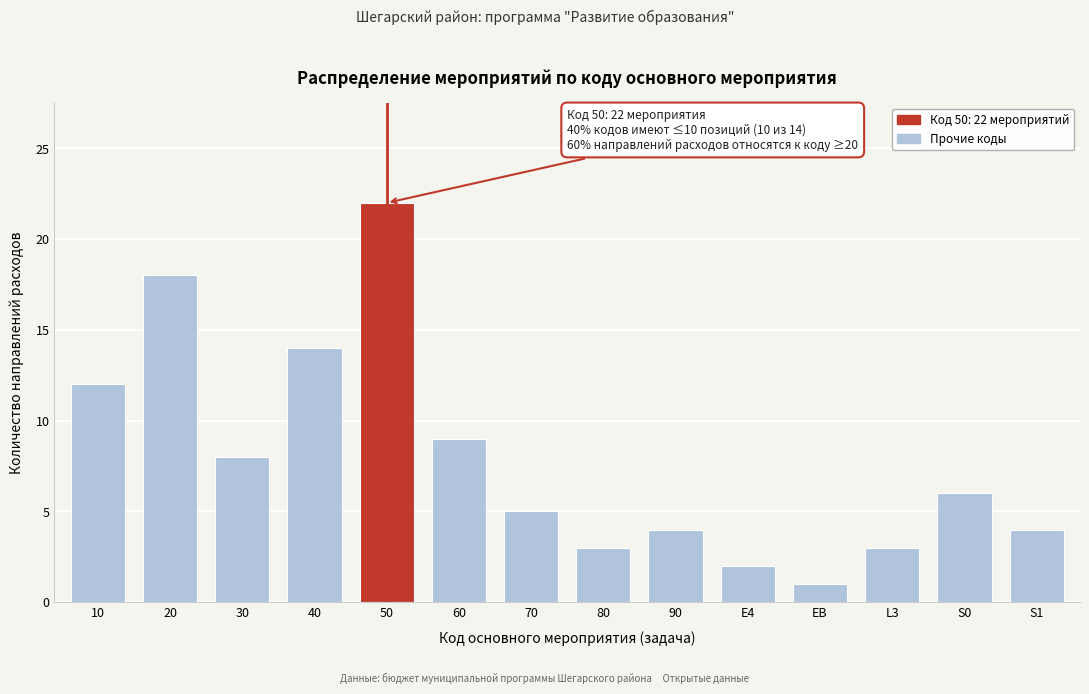

Reading left to right, extract all data points from this chart.

10=12	20=18	30=8	40=14	50=22	60=9	70=5	80=3	90=4	E4=2	EB=1	L3=3	S0=6	S1=4